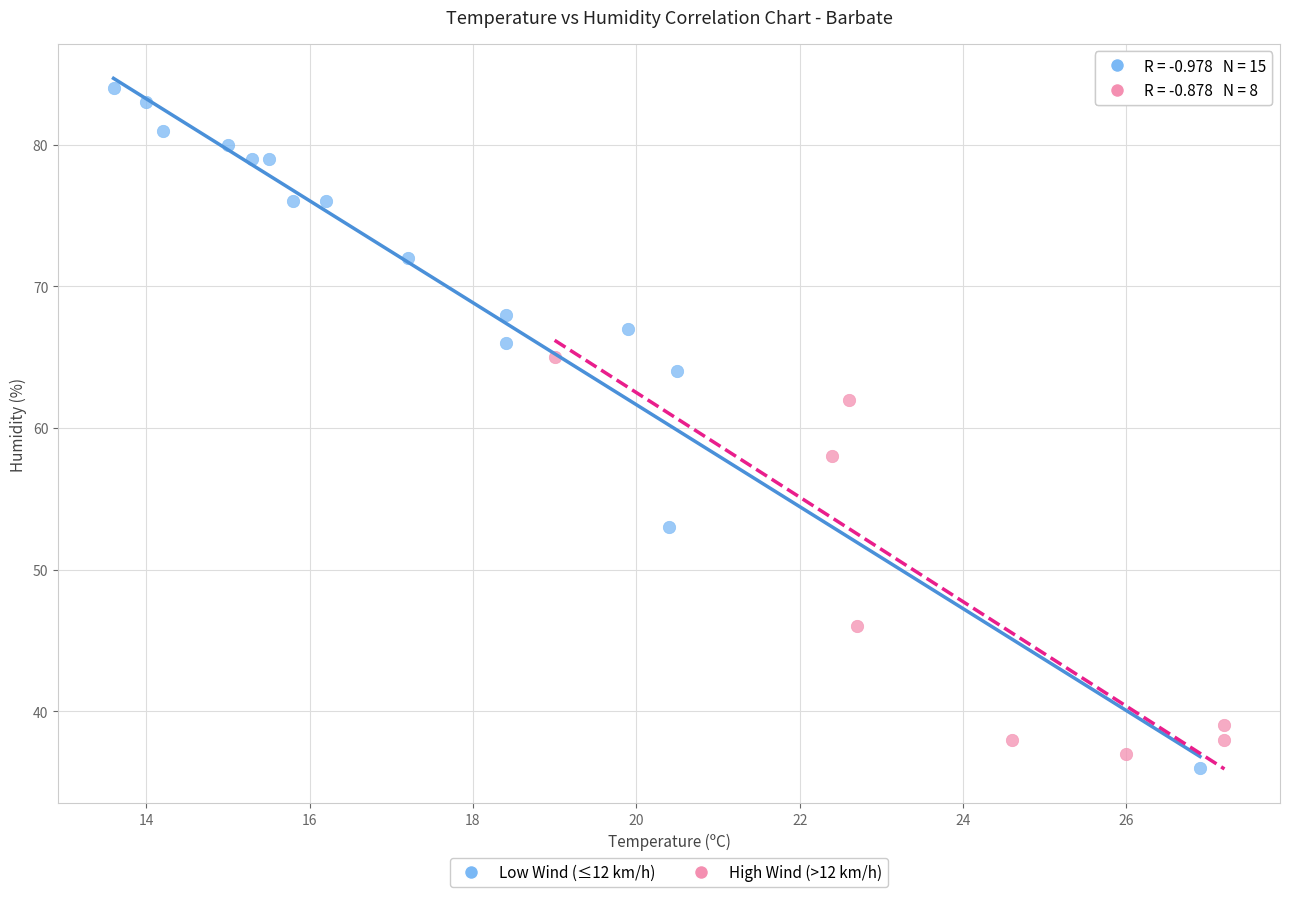

Which series has the widest spread of Y values?

Low Wind (≤12 km/h)